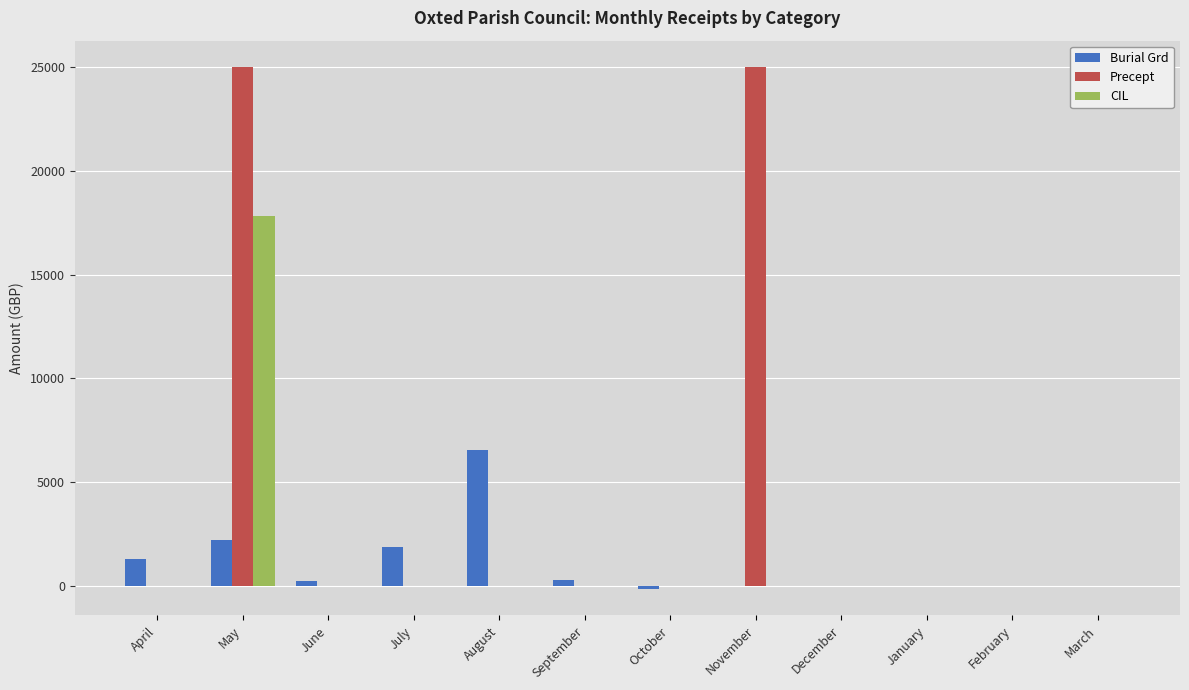

At which label does Burial Grd reach its peak?

August